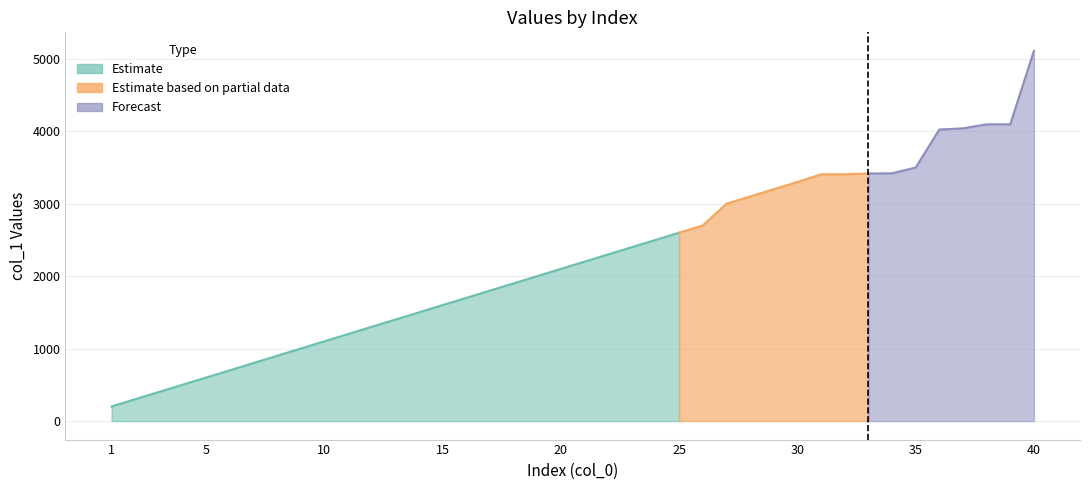

What is the sum of the values at 16 and 17?

3504